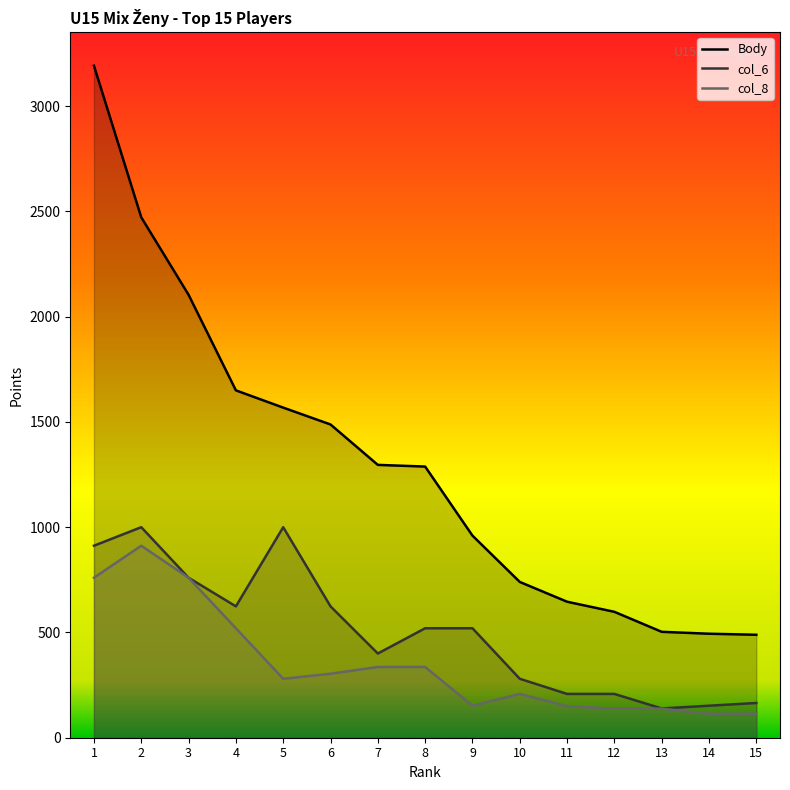

Reading right to left, list all the values displayed in this chart.

Body: 489	494	503	598	646	740	960	1288	1296	1488	1568	1650	2104	2472	3192
col_6: 165	152	139	208	208	280	520	520	400	624	1000	624	760	1000	912
col_8: 114	114	138	138	150	208	152	336	336	304	280	520	760	912	760